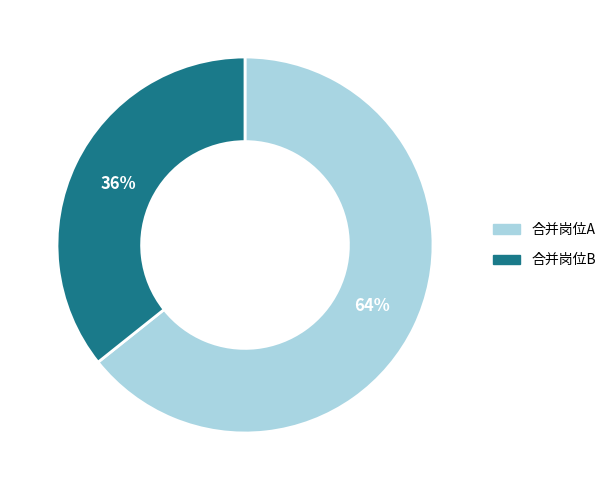

To the nearest percent, what portion does 合并岗位A represent?

64%